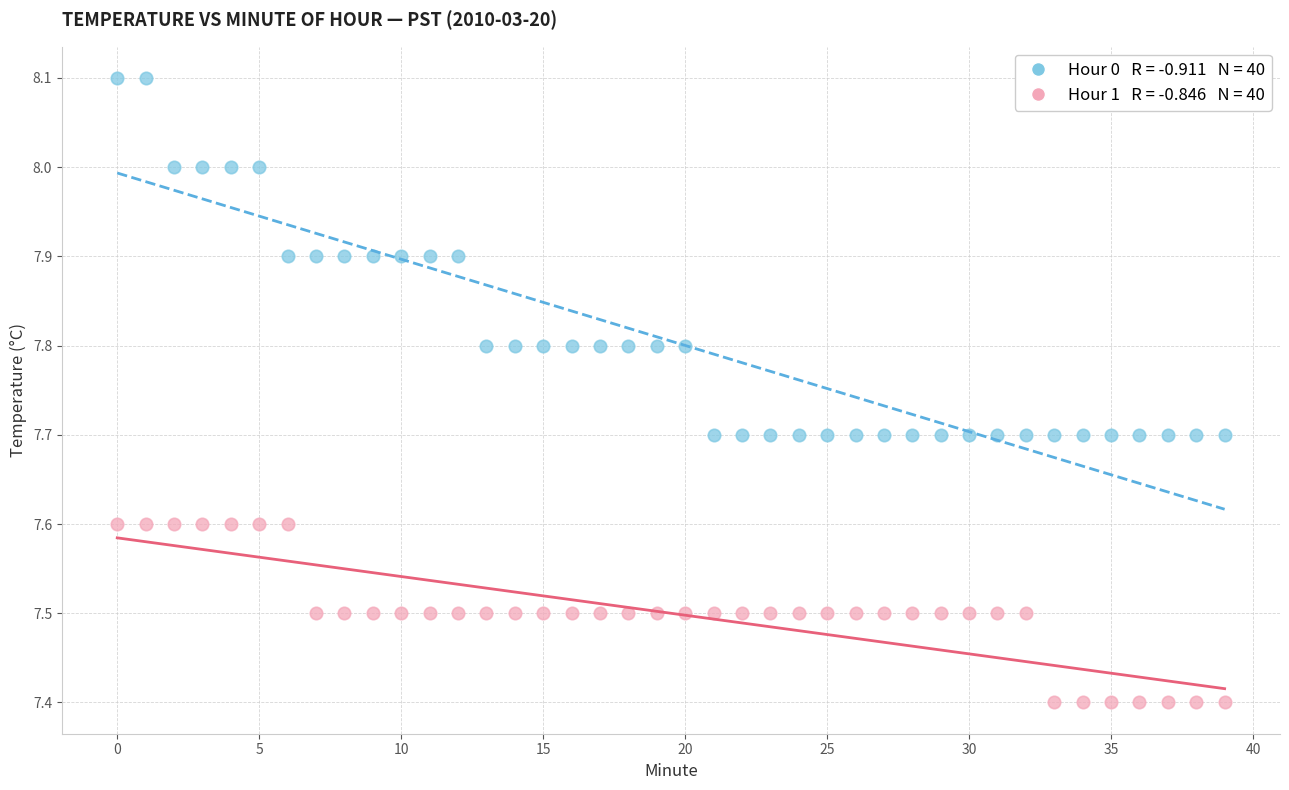

Across all data points, what is the range of Y values (max minus min)?

0.7